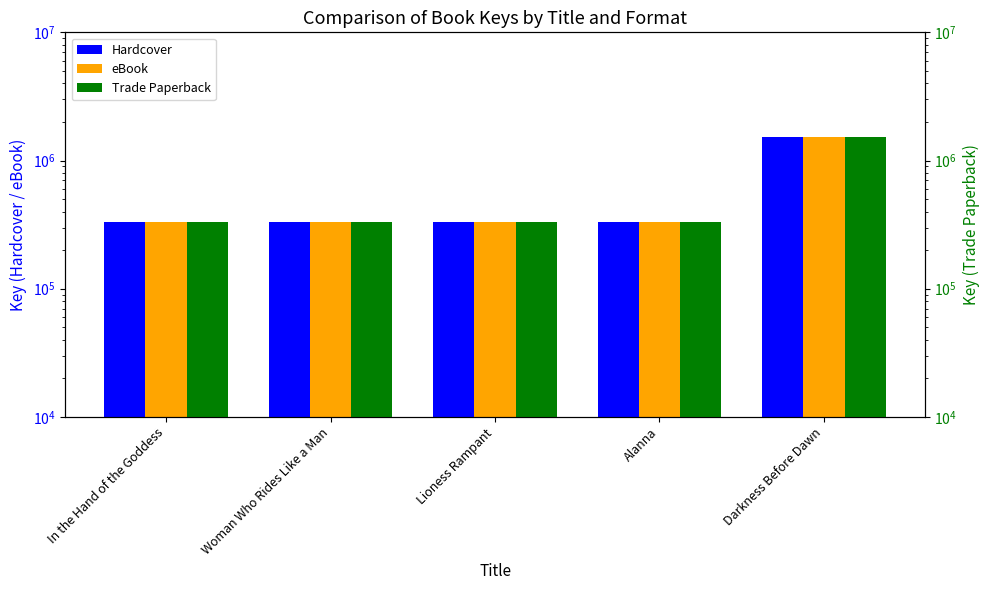

Reading right to left, extract all data points from this chart.

Hardcover: 1523915	331012	331206	331208	331106
eBook: 1523915	331012	331206	331208	331106
Trade Paperback: 1523915	331012	331206	331208	331106